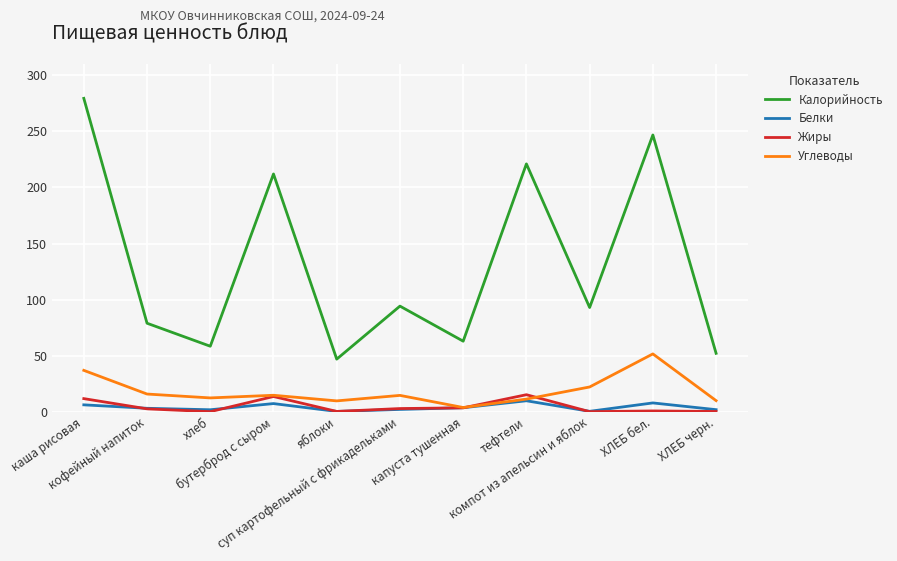

Which series has the largest range (max minus min)?

Калорийность